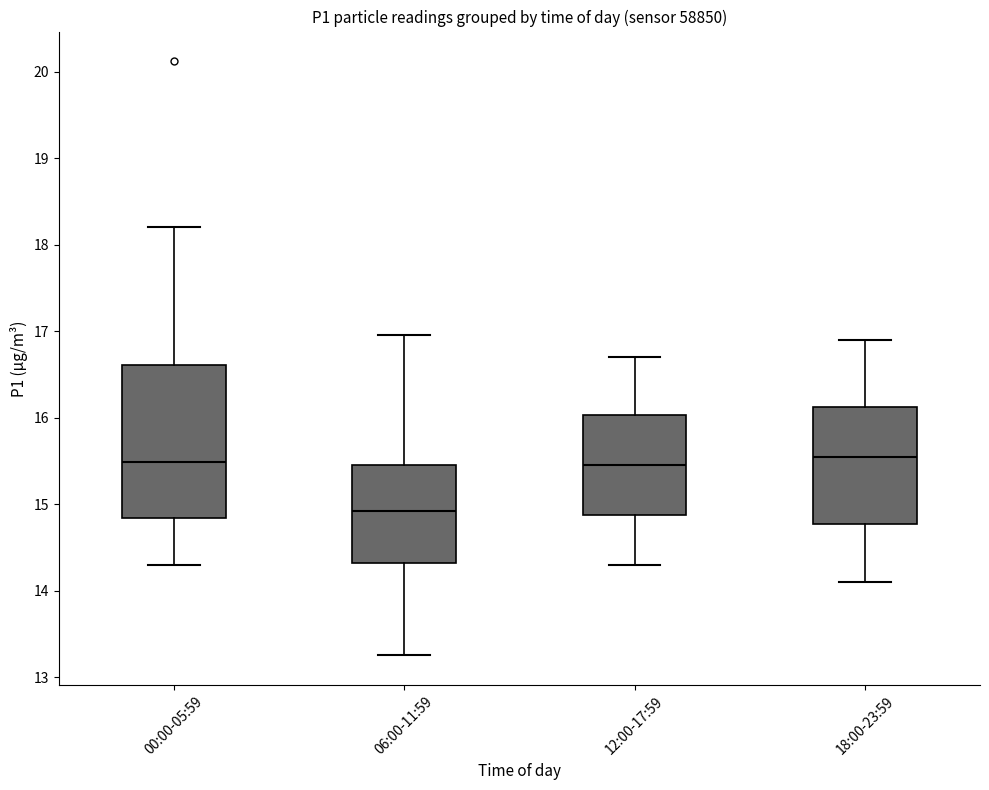

Reading left to right, read every box against the y-axis: the position of its median line, the range the box covers, and the ends of its whiskers. The values are not printed on the chart, so give them approximately, as read against the axis.

00:00-05:59: median 15.5, box 14.8 to 16.6, whiskers 14.3 to 18.2
06:00-11:59: median 14.9, box 14.3 to 15.5, whiskers 13.3 to 17.0
12:00-17:59: median 15.5, box 14.9 to 16.0, whiskers 14.3 to 16.7
18:00-23:59: median 15.6, box 14.8 to 16.1, whiskers 14.1 to 16.9